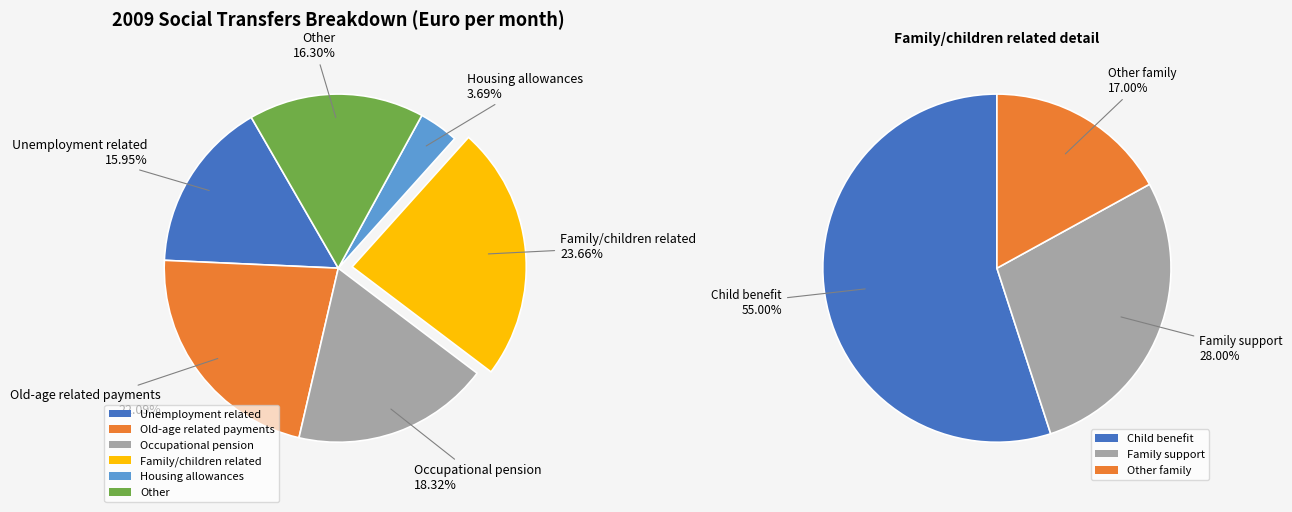

How many slices are in this pie chart?

6